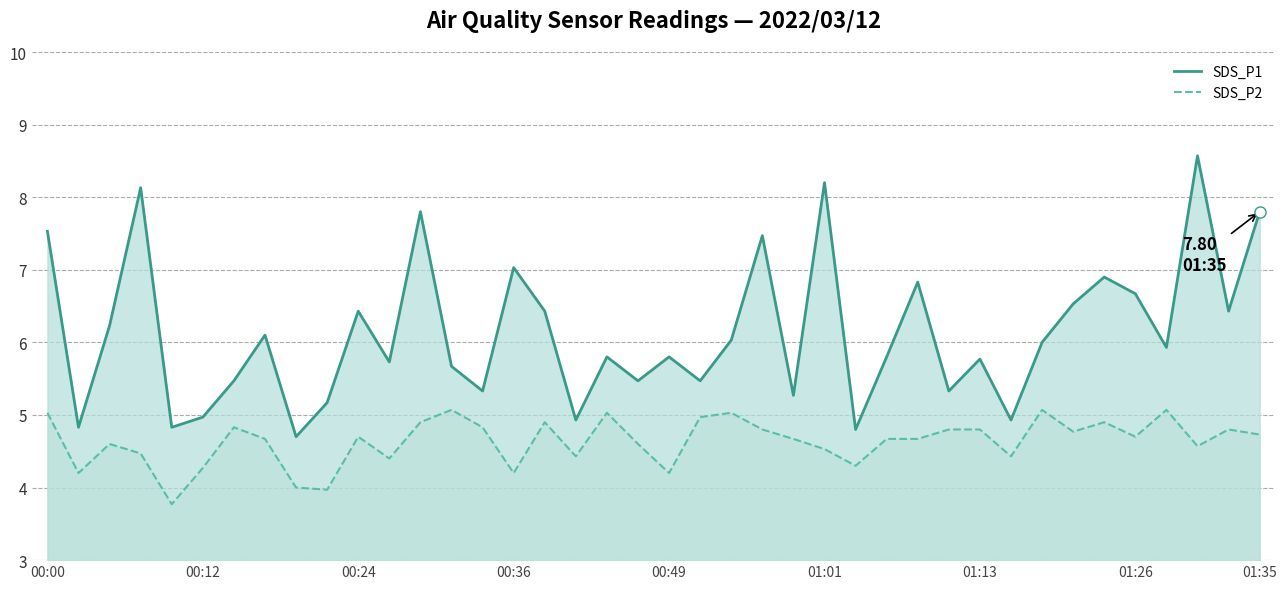

Where does the SDS_P2 series first go above 4?

00:00